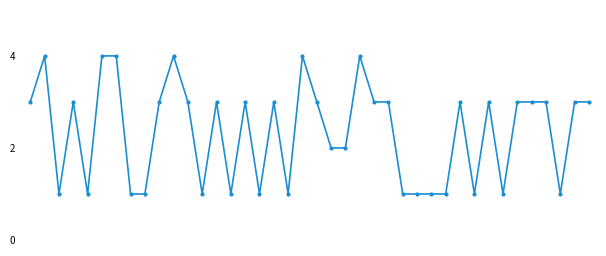

True or false: there are more than 1 points higher than both neighbors.

True